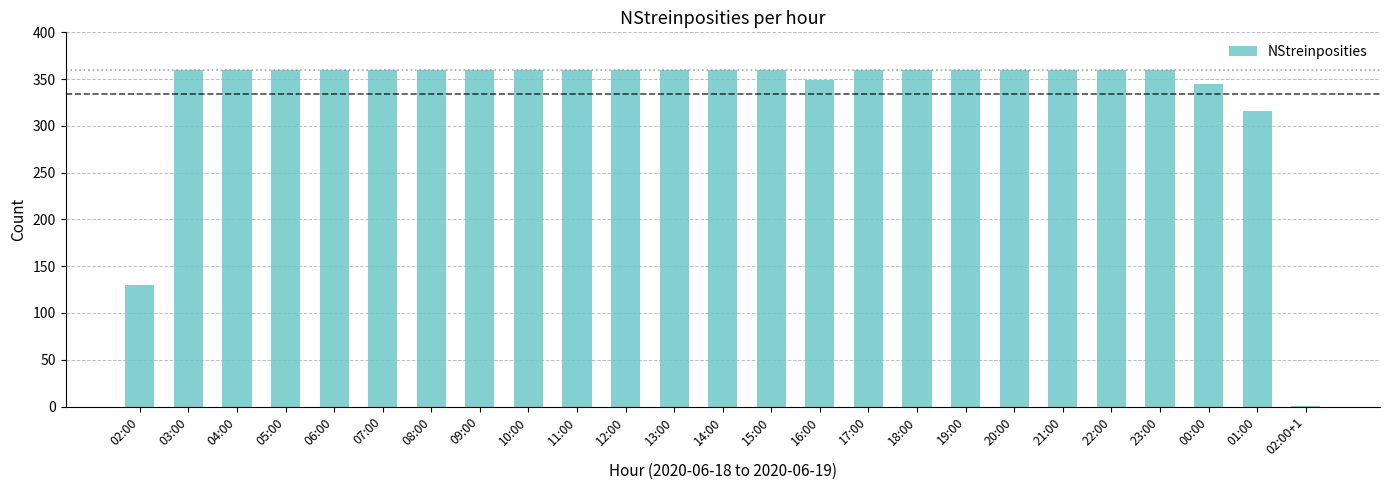

What is the greatest value displayed?

360